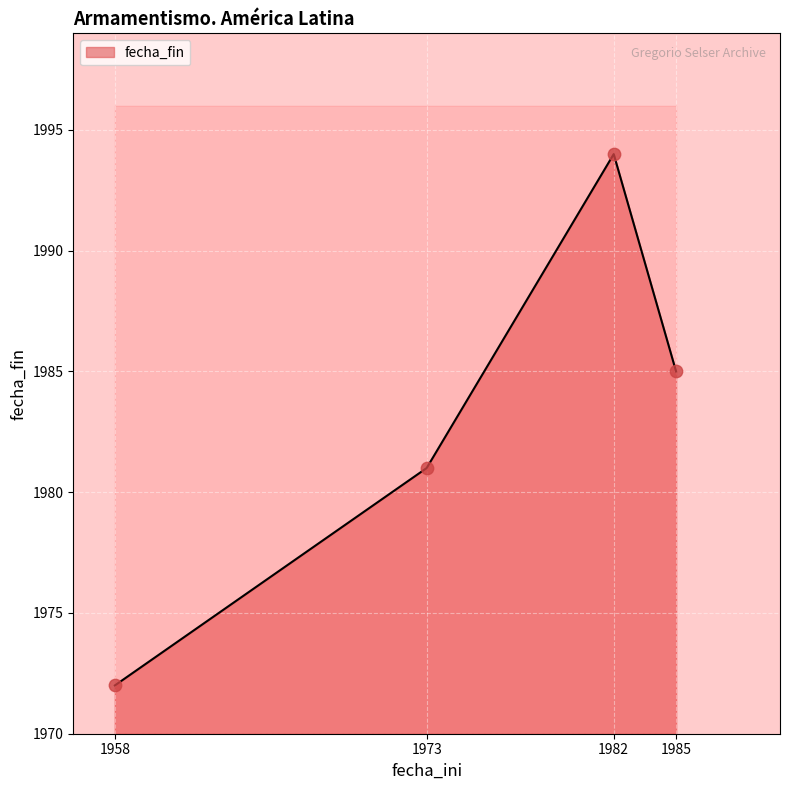

What is the ratio of the value at 1958 to the value at 1985?

1.0